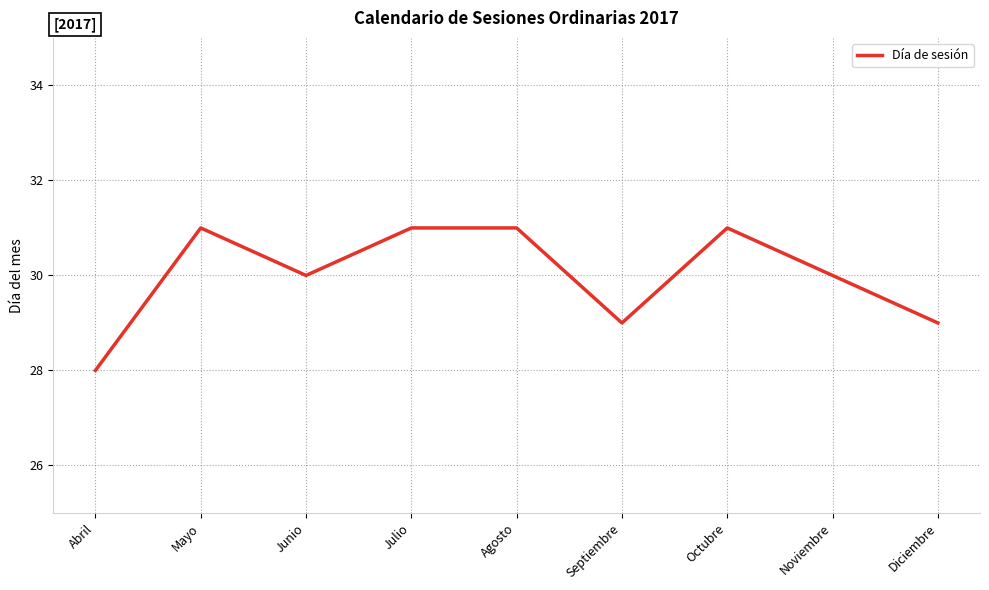

Does the chart display data point markers on the line(s)?

No